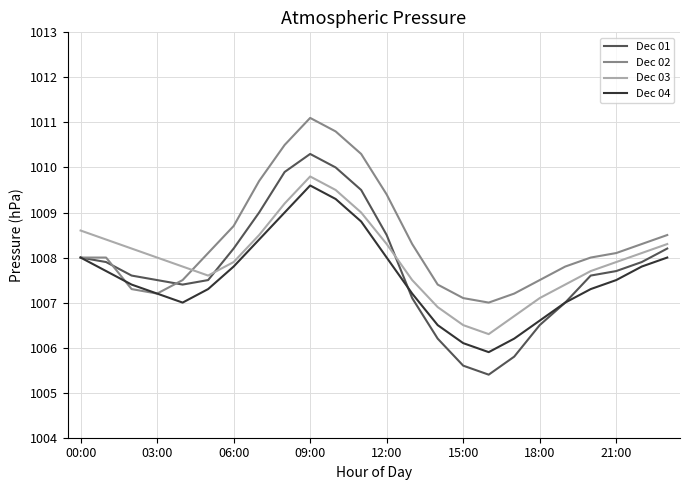

Which series has the widest spread of values?

Dec 01